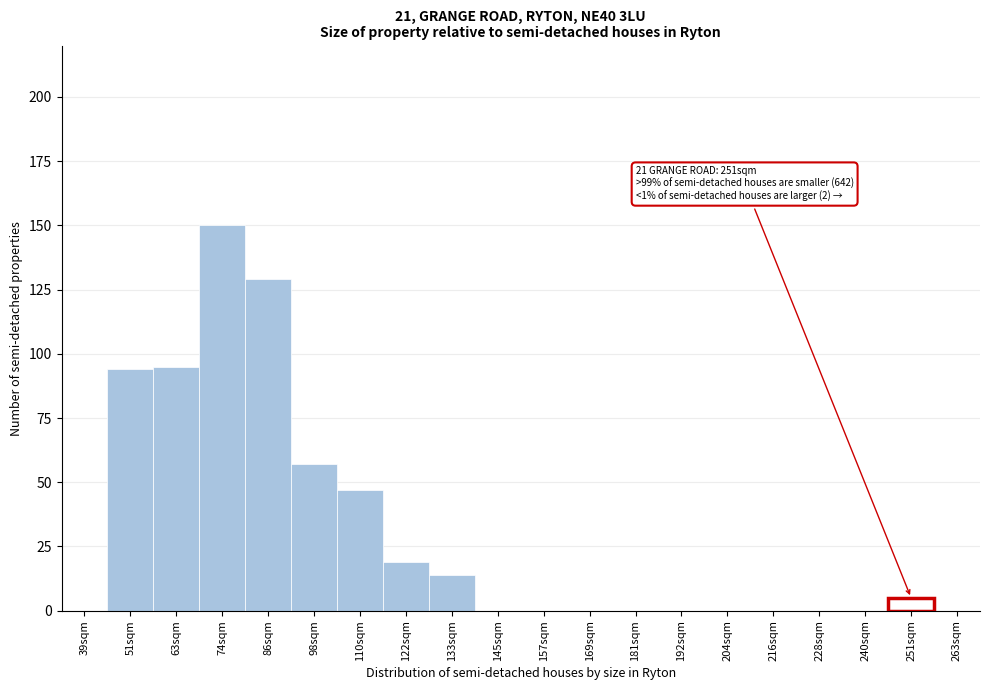

Reading left to right, transcribe all the data shown in this chart.

39sqm=0	51sqm=94	63sqm=95	74sqm=150	86sqm=129	98sqm=57	110sqm=47	122sqm=19	133sqm=14	145sqm=0	157sqm=0	169sqm=0	181sqm=0	192sqm=0	204sqm=0	216sqm=0	228sqm=0	240sqm=0	251sqm=5	263sqm=0